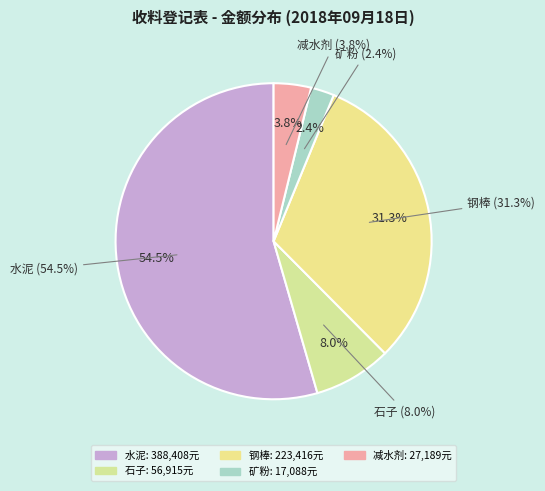

What percentage is NOT represented by 石子?

92.0%